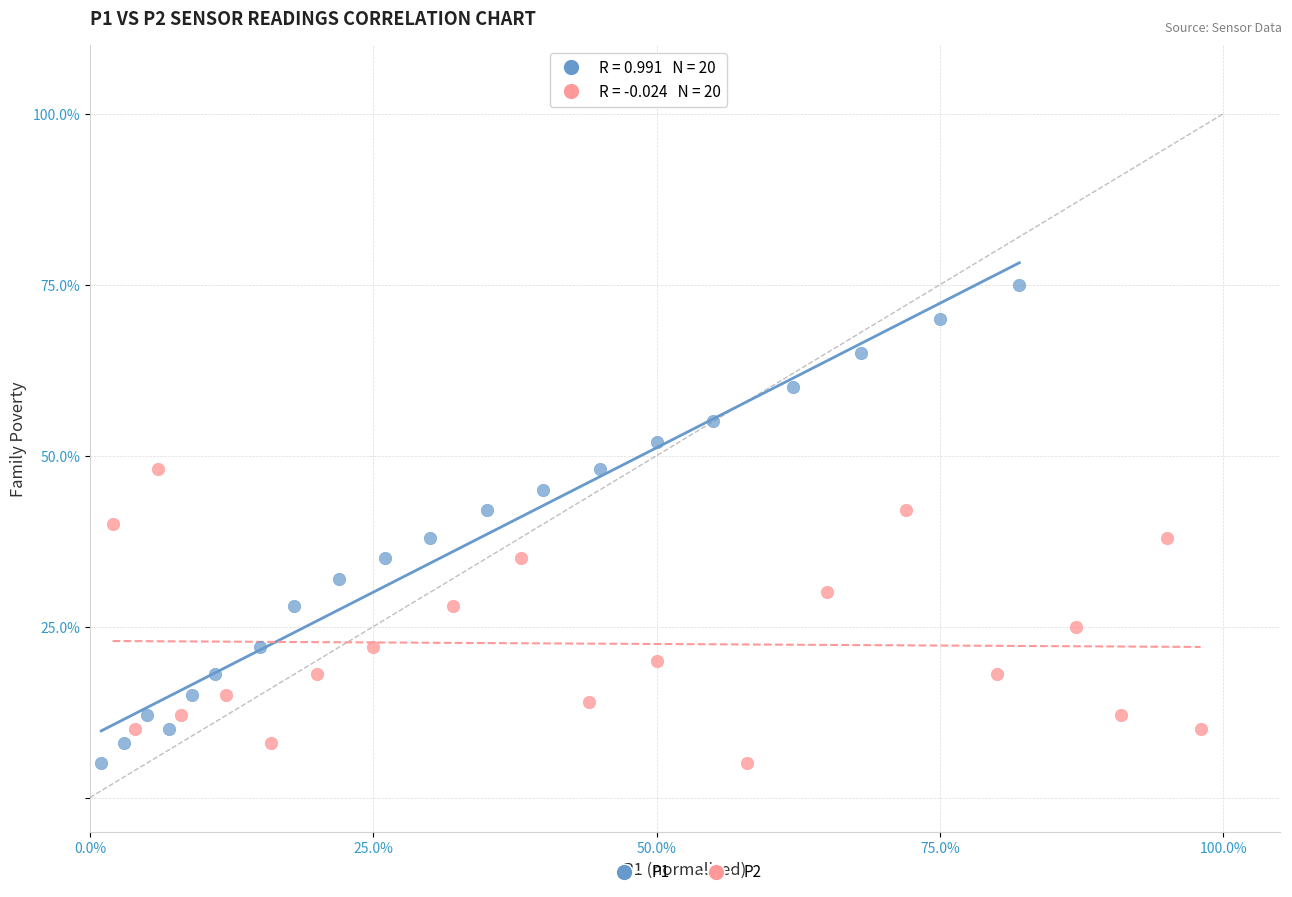

Which series contains the highest Y value?

P1